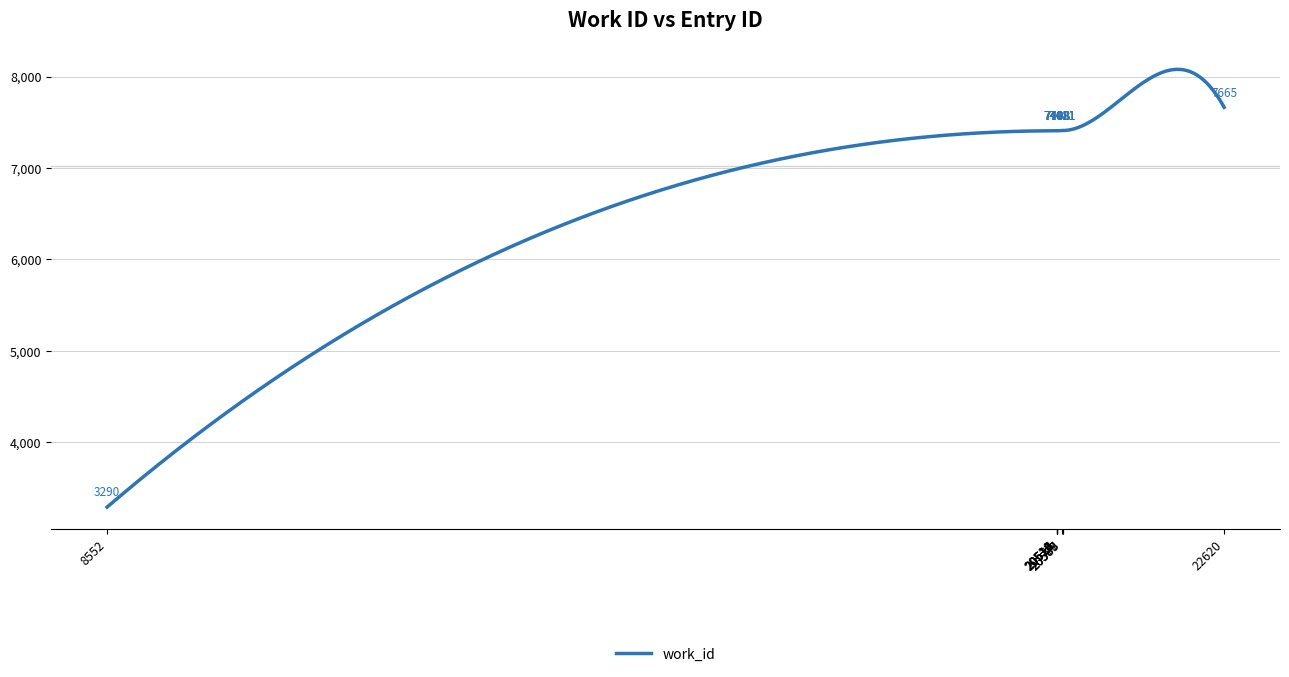

What is the difference between the maximum and minimum values?

4790.1